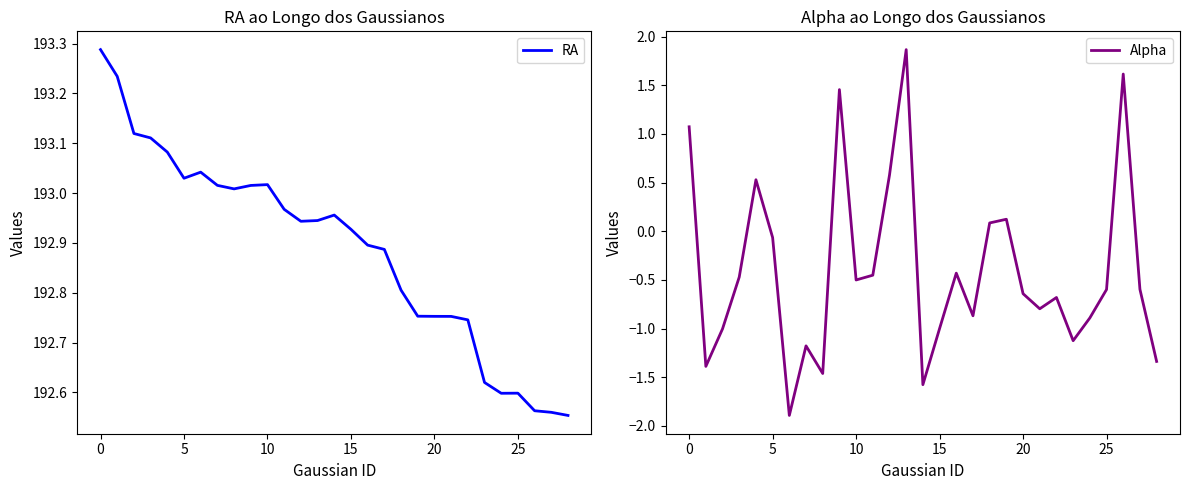

The RA series shows 276.9 at 22. True or false?

False